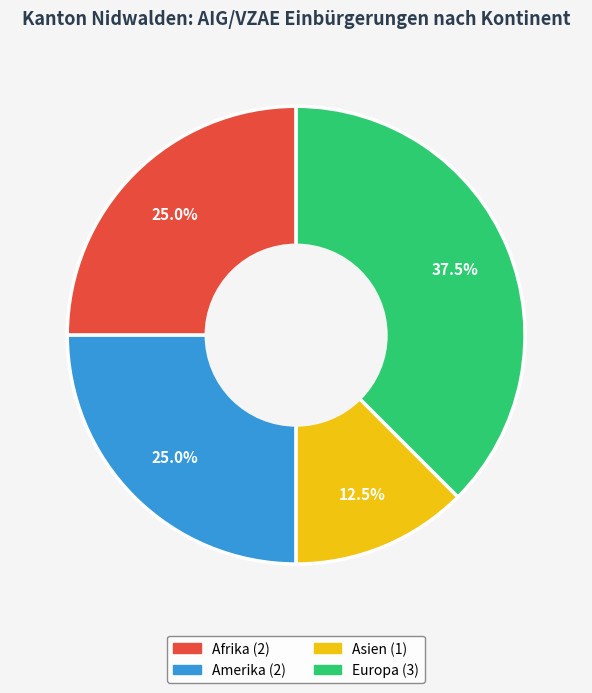

Is there a majority slice in this chart?

No